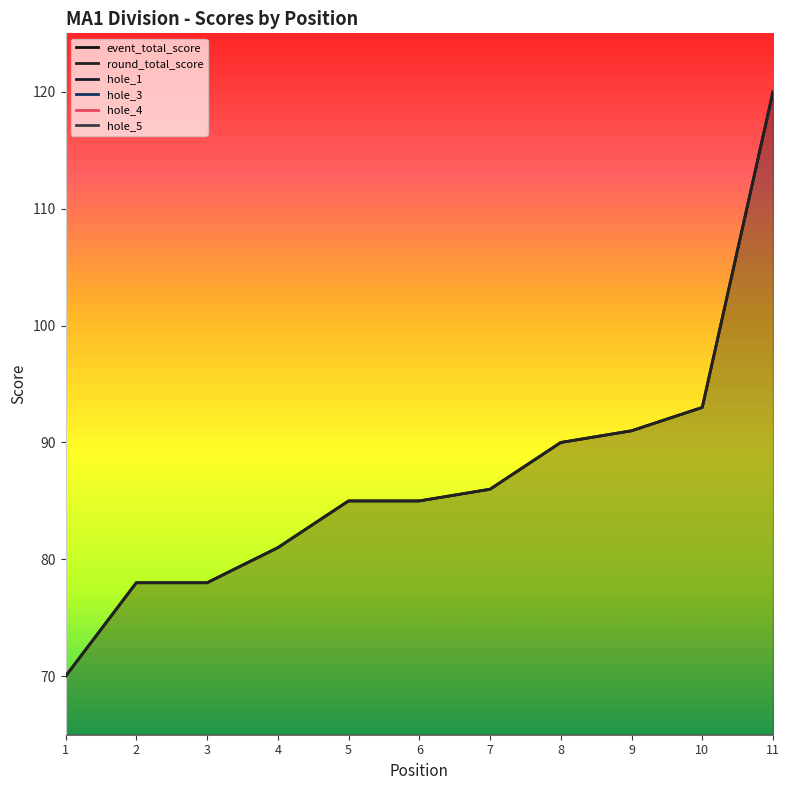

How many distinct data groups are displayed?

6